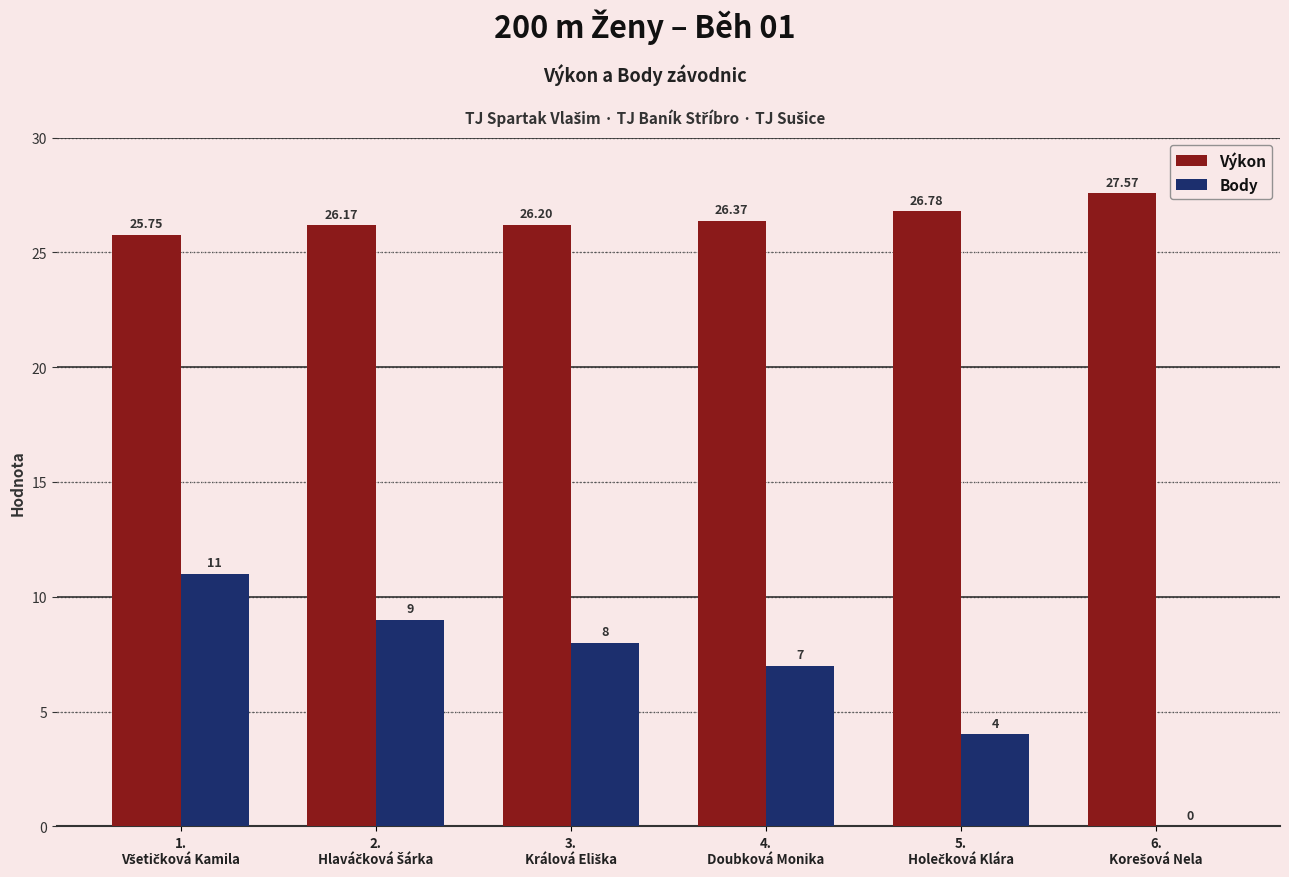

How many positive values does the Body series have?

5